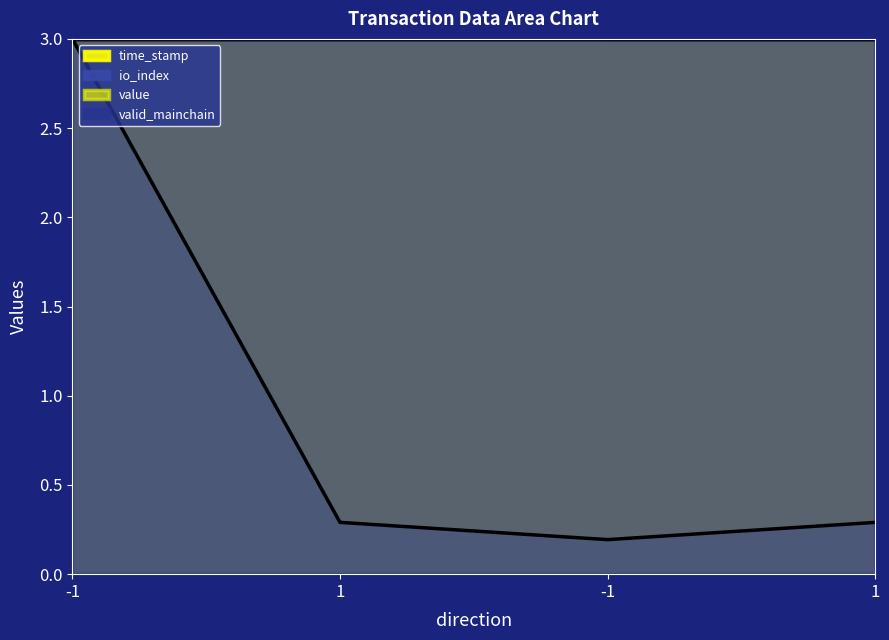

How many lines are shown in the chart?

2